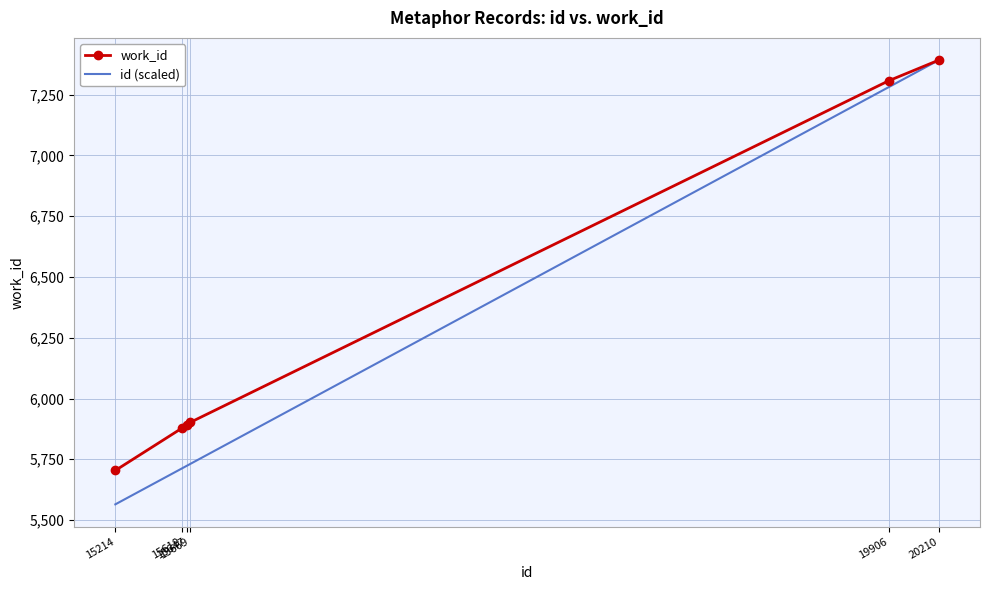

Which series has the largest range (max minus min)?

id (scaled)